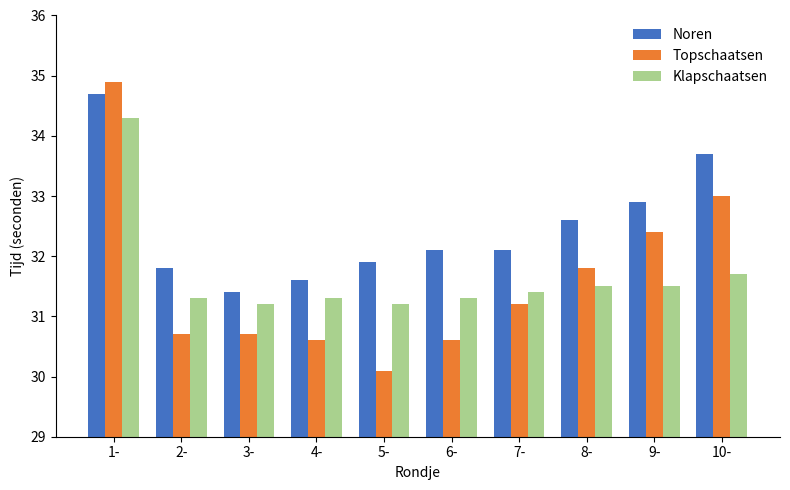

Which series has the largest total across all categories?

Noren